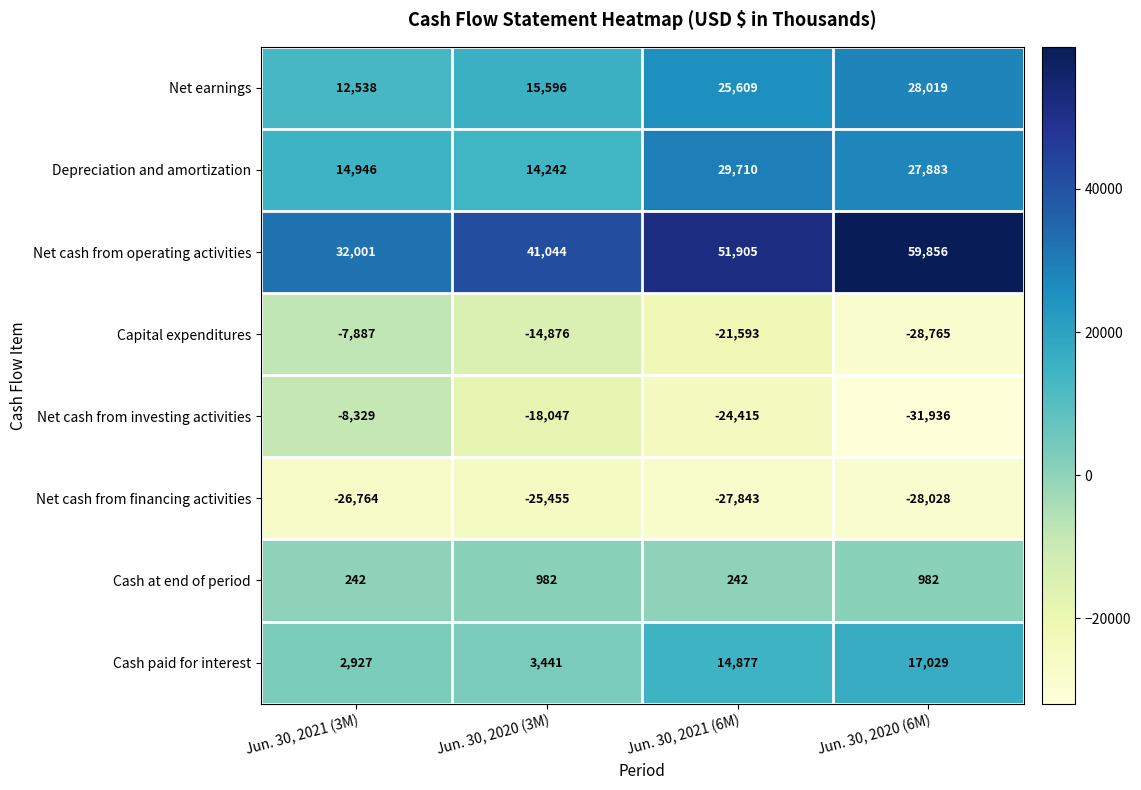

What is the difference between the second highest and second lowest values in the Net cash from operating activities series?

10861